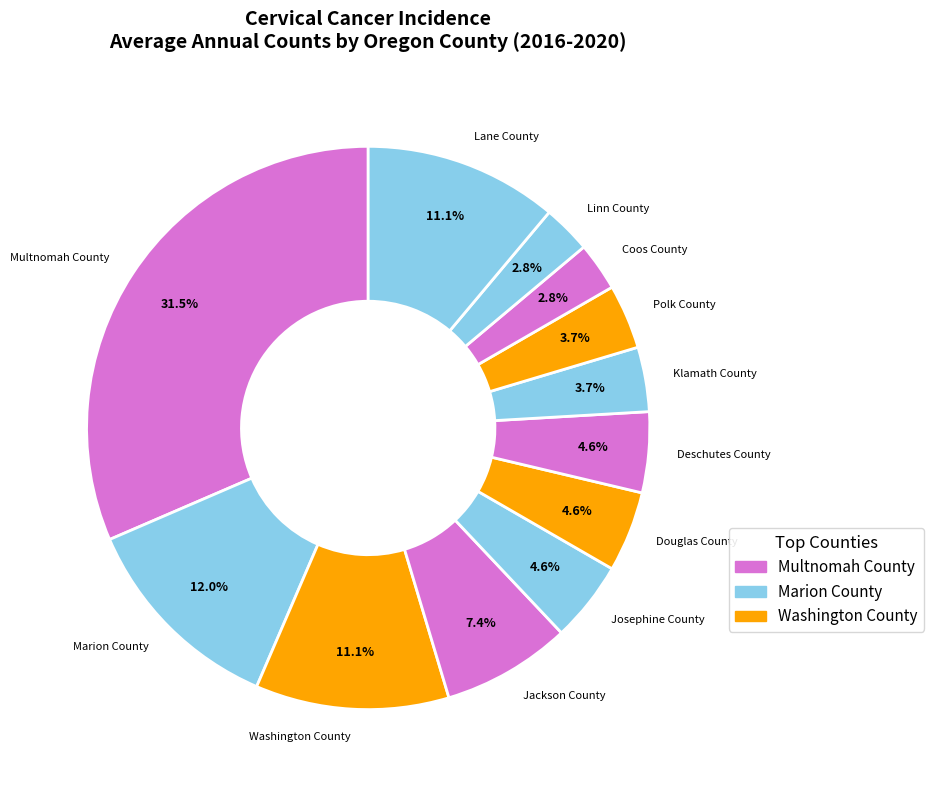

The Linn County slice represents 3% of the pie. True or false?

True